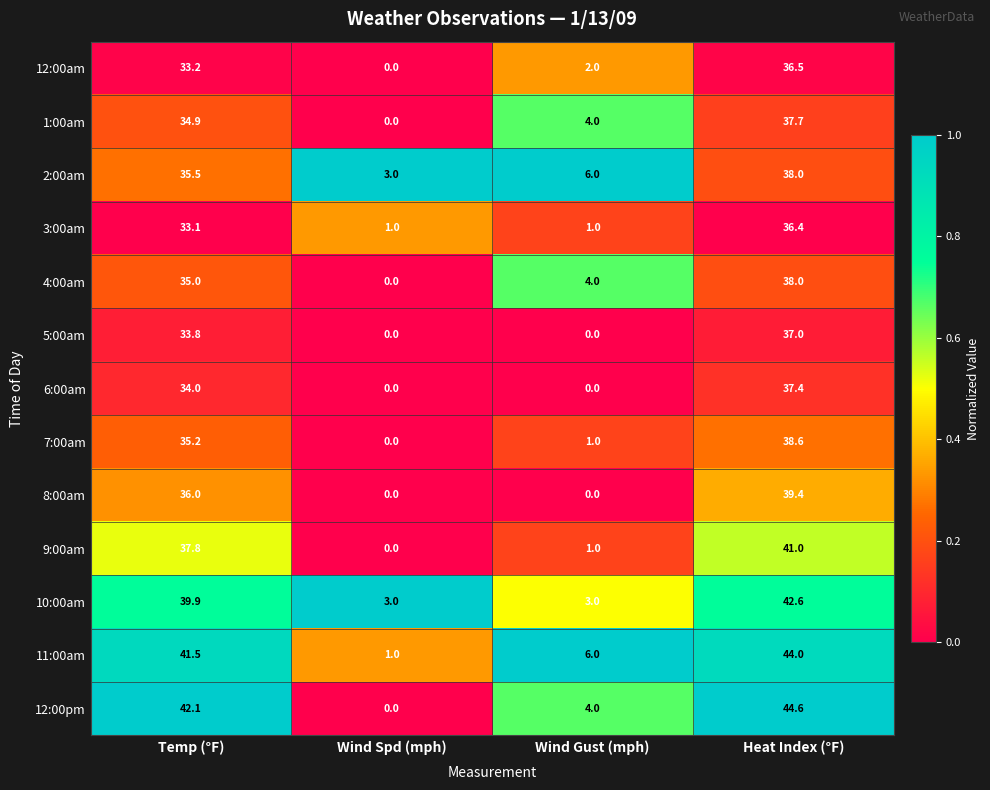

Which series has the widest spread of values?

12:00pm